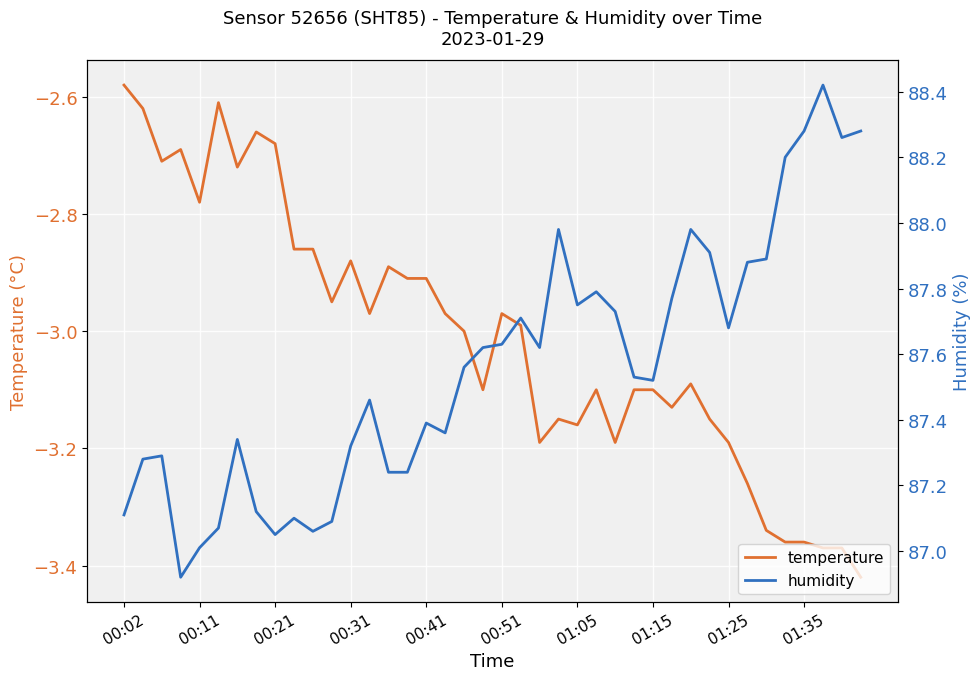

Reading left to right, transcribe all the data shown in this chart.

temperature: -2.6	-2.6	-2.7	-2.7	-2.8	-2.6	-2.7	-2.7	-2.7	-2.9	-2.9	-3.0	-2.9	-3.0	-2.9	-2.9	-2.9	-3.0	-3.0	-3.1	-3.0	-3.0	-3.2	-3.1	-3.2	-3.1	-3.2	-3.1	-3.1	-3.1	-3.1	-3.1	-3.2	-3.3	-3.3	-3.4	-3.4	-3.4	-3.4	-3.4
humidity: 87.1	87.3	87.3	86.9	87.0	87.1	87.3	87.1	87.0	87.1	87.1	87.1	87.3	87.5	87.2	87.2	87.4	87.4	87.6	87.6	87.6	87.7	87.6	88.0	87.8	87.8	87.7	87.5	87.5	87.8	88.0	87.9	87.7	87.9	87.9	88.2	88.3	88.4	88.3	88.3